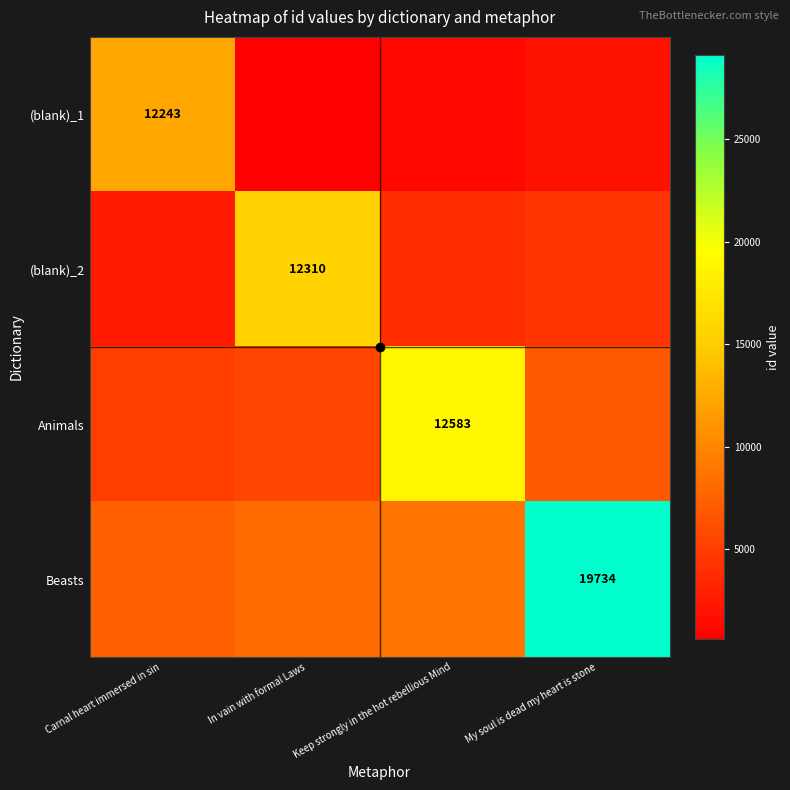

Is it true that (blank)_1 equals 12243 at Carnal heart immersed in sin?

True